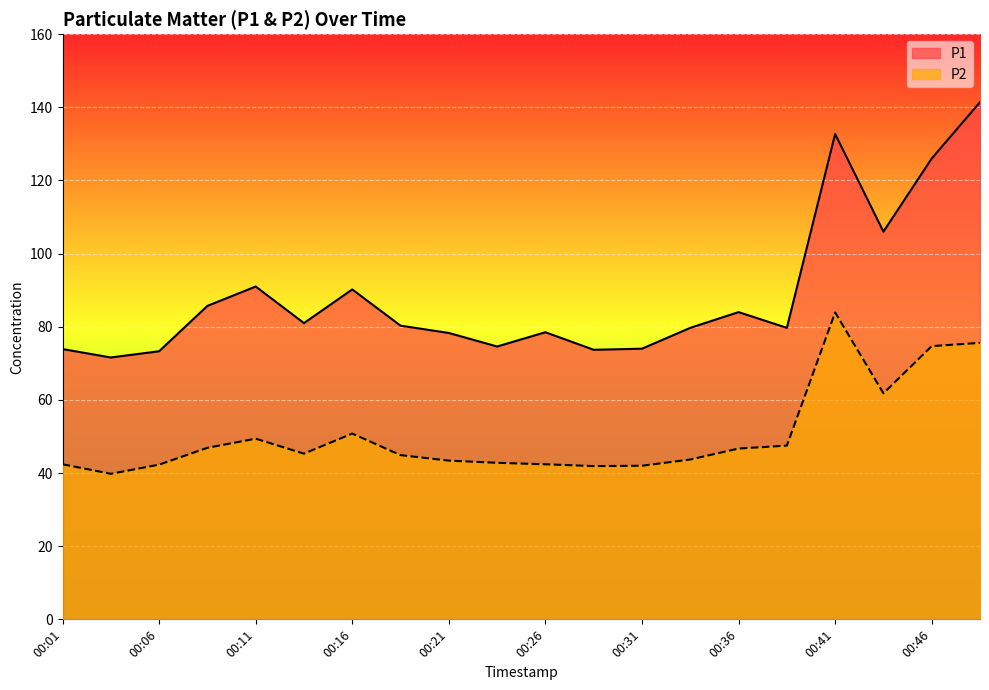

Which series has the widest spread of values?

P1